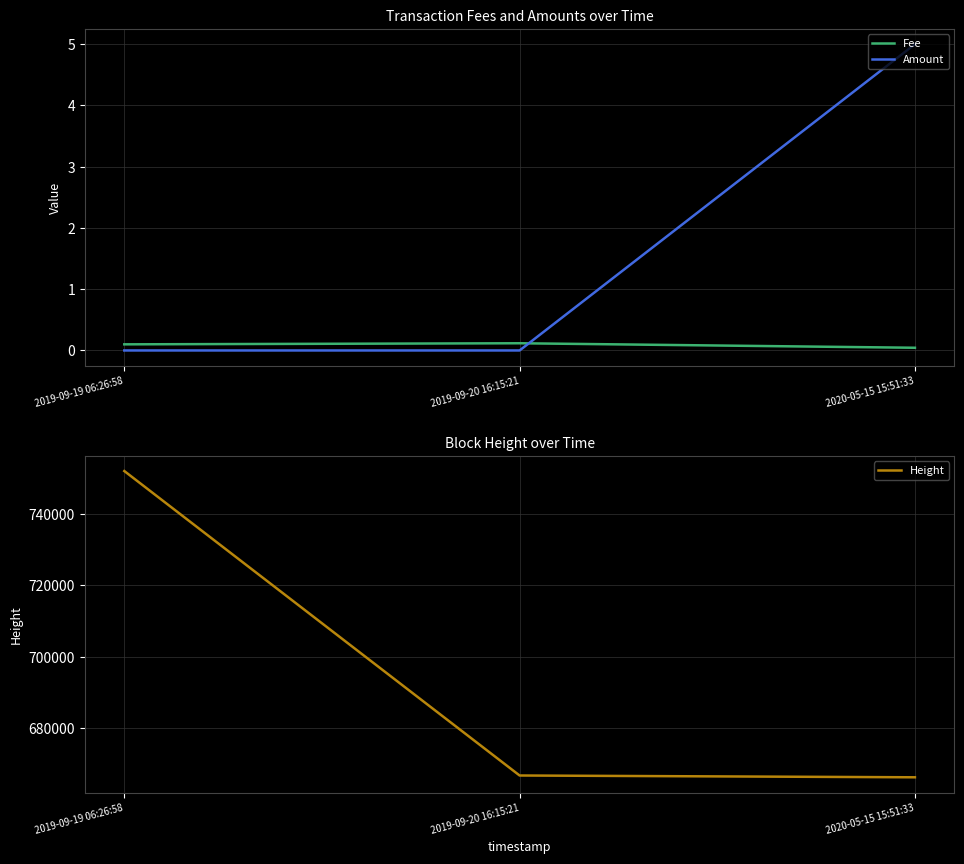

Reading left to right, transcribe all the data shown in this chart.

Fee: 0.1	0.1	0.0
Amount: 0.0	0.0	5.0
Height: 751890.0	666816.0	666314.0